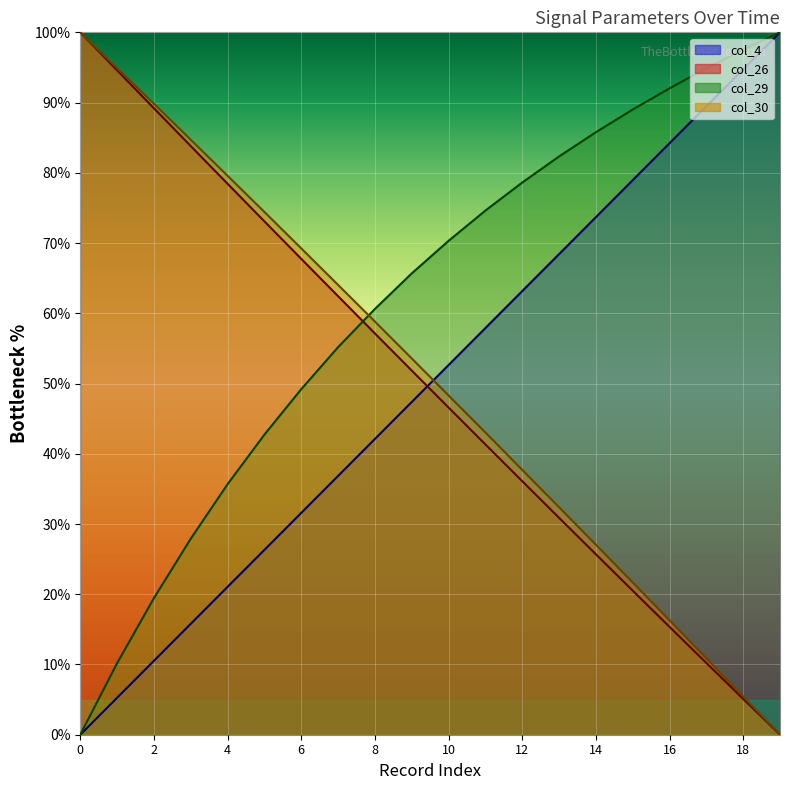

How many times do col_4 and col_30 cross each other?

1